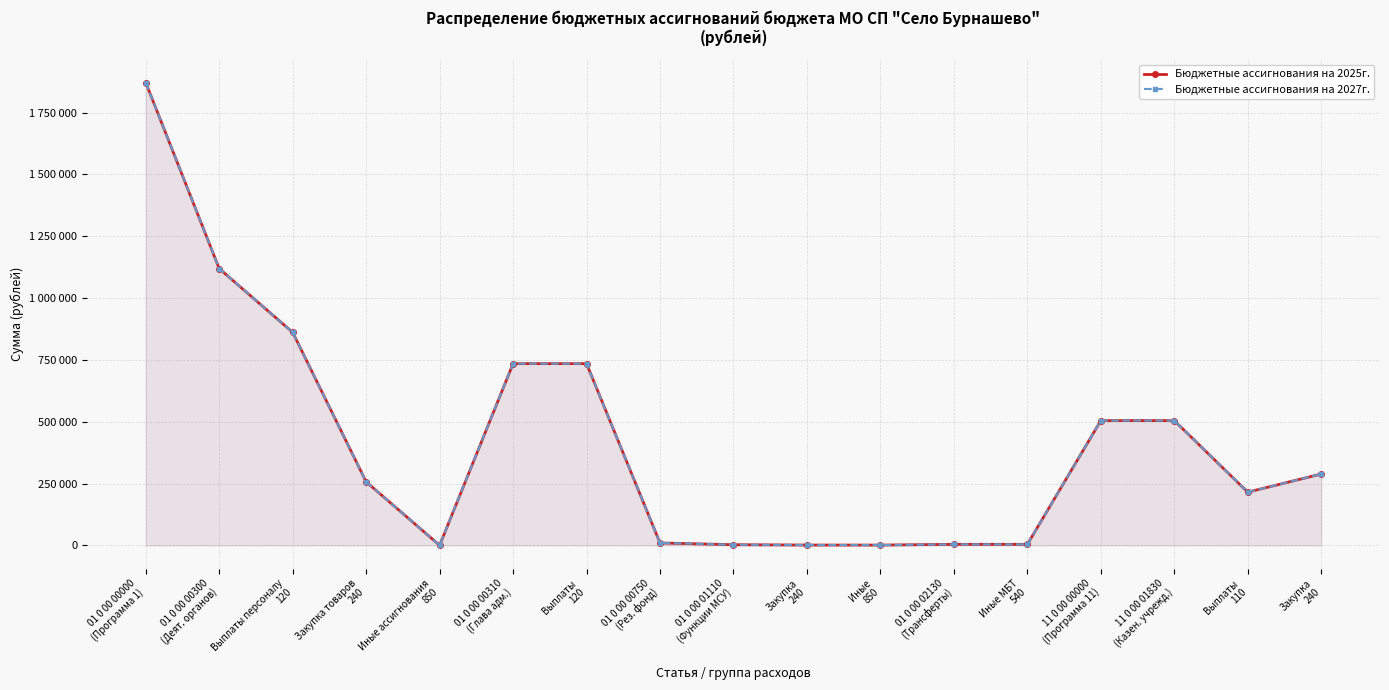

Which category has the lowest value across all series?

Иные ассигнования
850